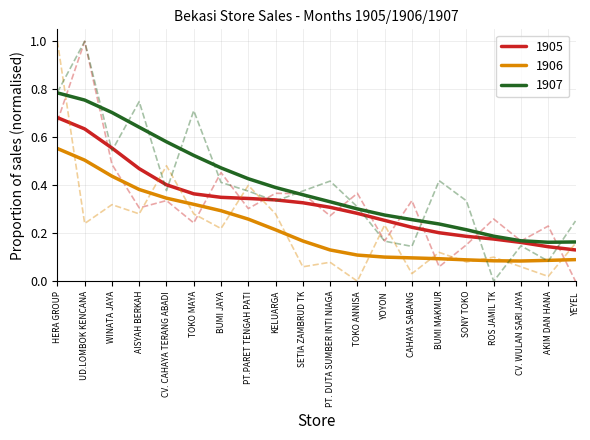

How many data points in 1905 are above 0?

19